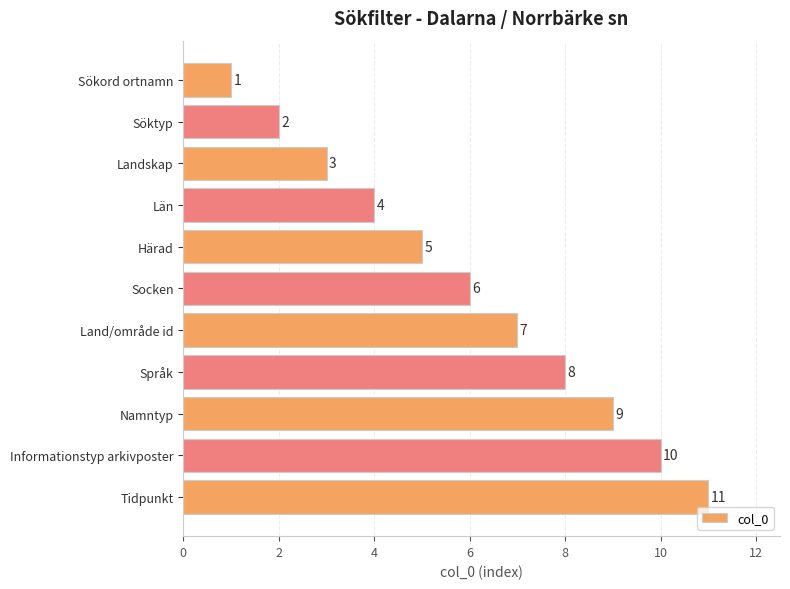

True or false: the data shows 10 at Informationstyp arkivposter.

True